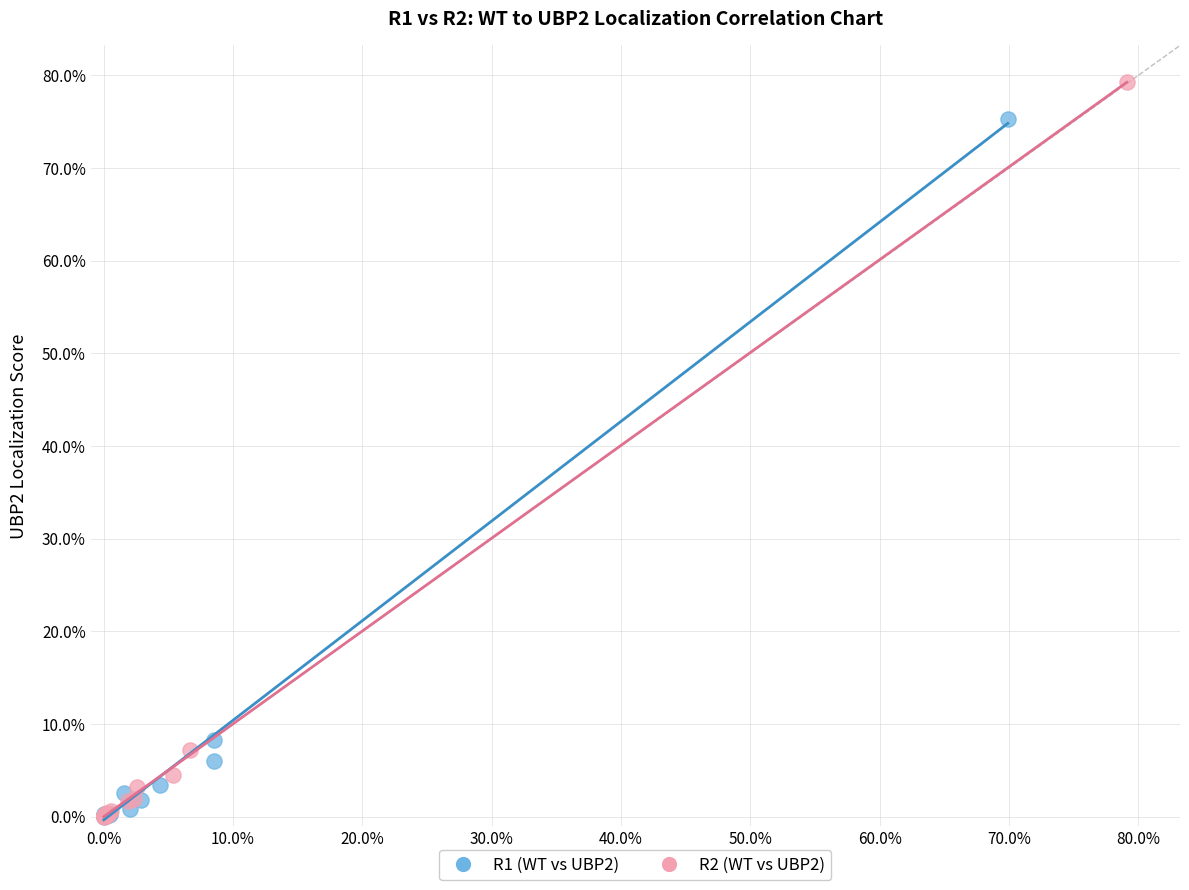

Which series has the largest Y range (max minus min)?

R2 (WT vs UBP2)